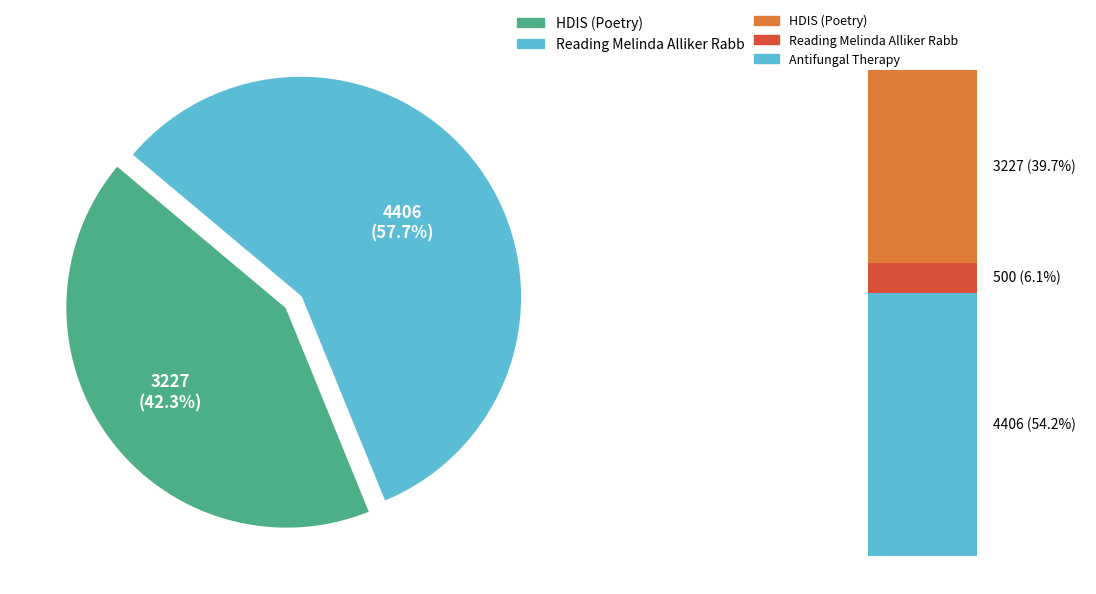

How many slices are in this pie chart?

2